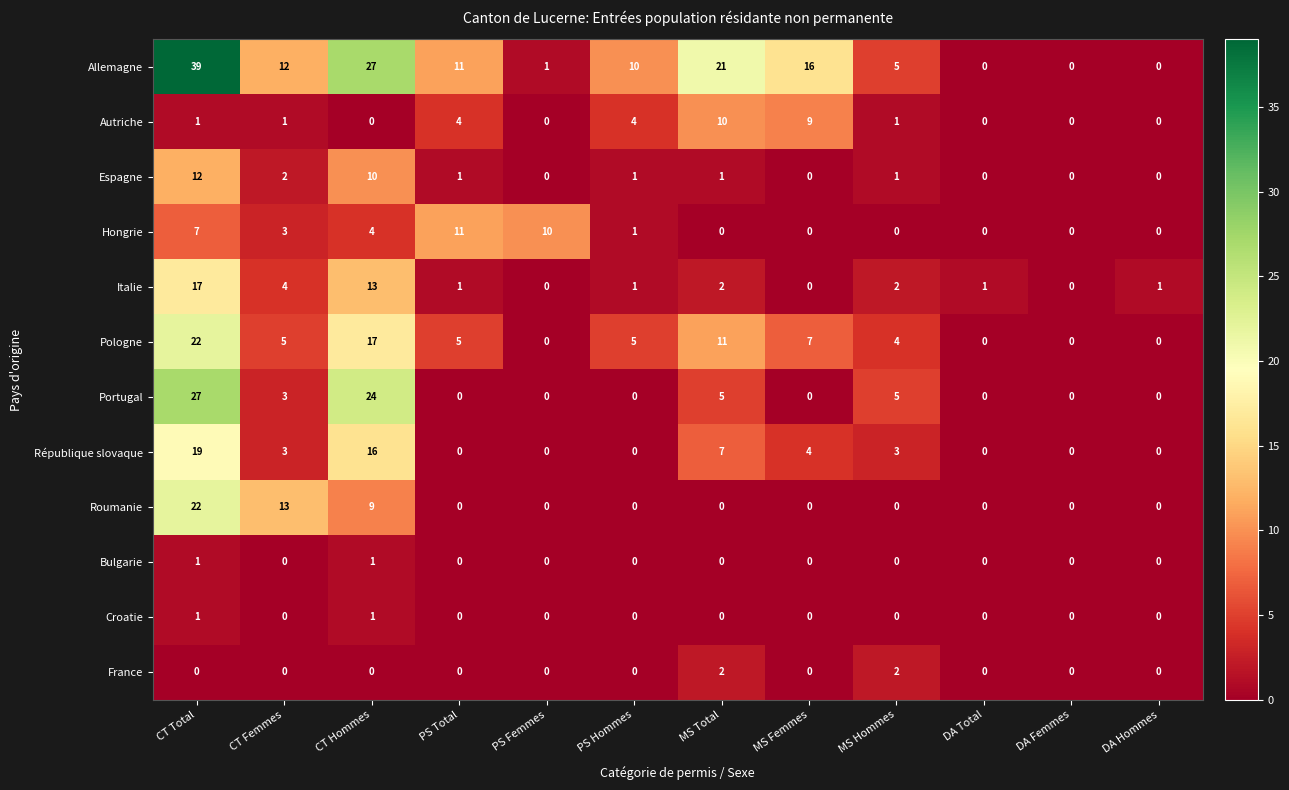

Which series has the largest range (max minus min)?

Allemagne